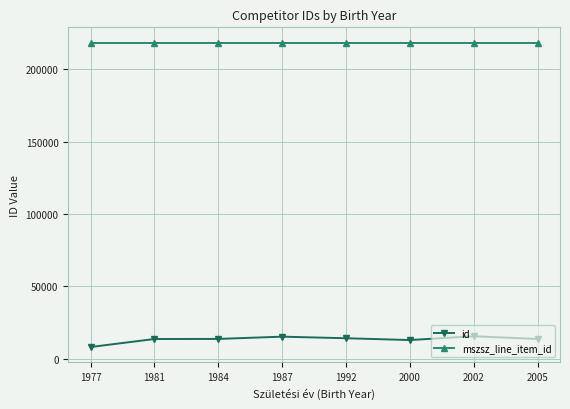

The value of id at 2000 is 13027. True or false?

True